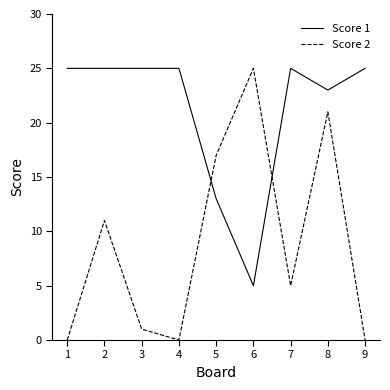

What is the sum of all Score 2 values?

80